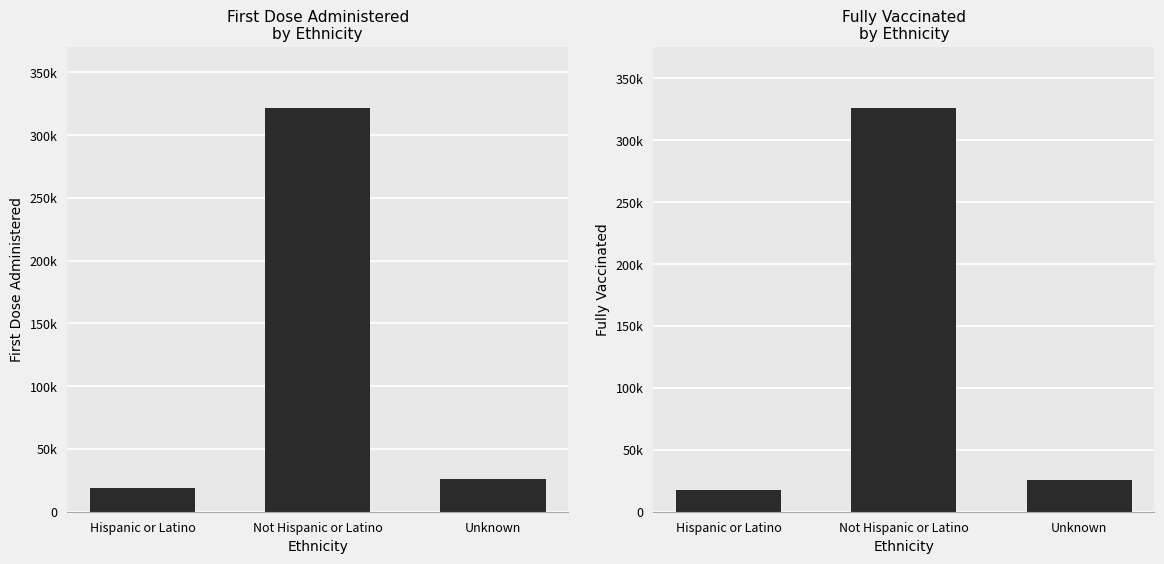

Is the value of fully_vaccinated at Hispanic or Latino greater than the value of first_dose_administered at Not Hispanic or Latino?

No